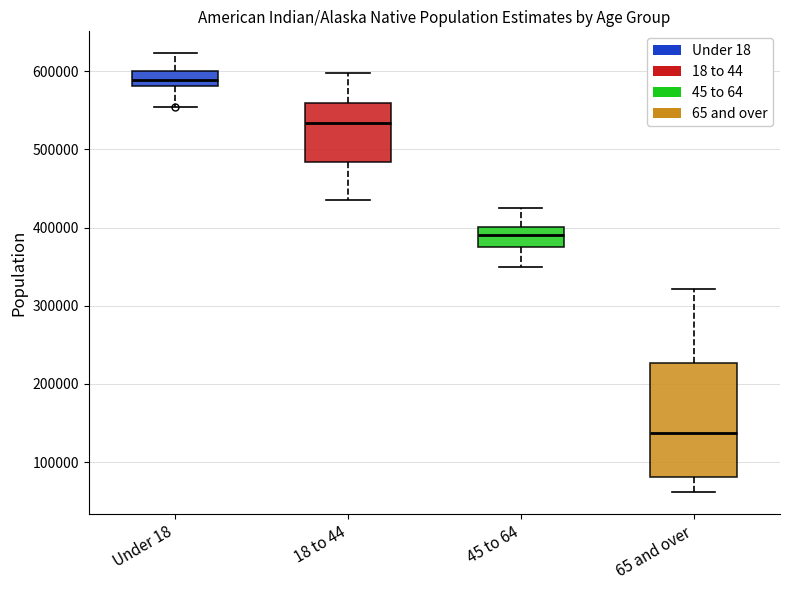

Which box's median line is the lowest?

65 and over